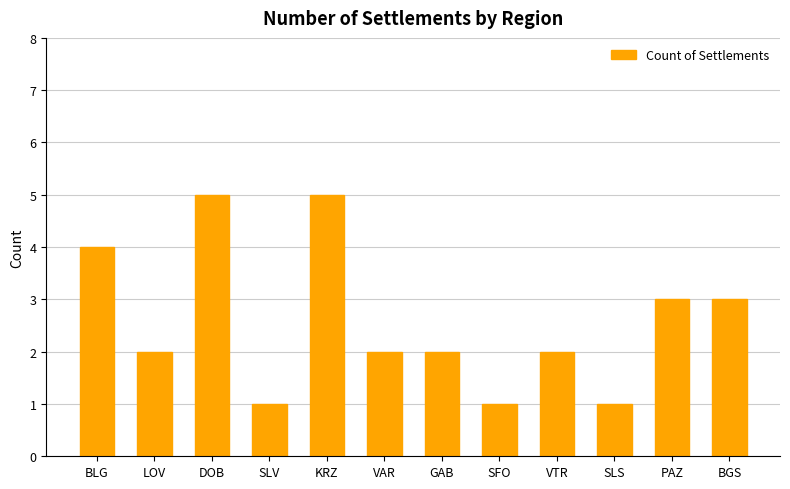

What is the smallest value displayed?

1